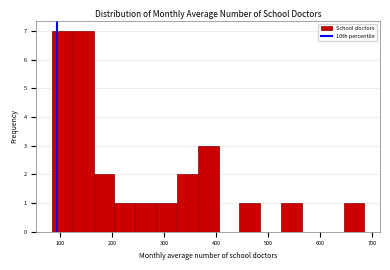

How tall is the bar that spans 330 to 370 on the x-axis? Neither the bar edges nor the heights are printed on the chart, so give them approximately, as read against the axes.

2